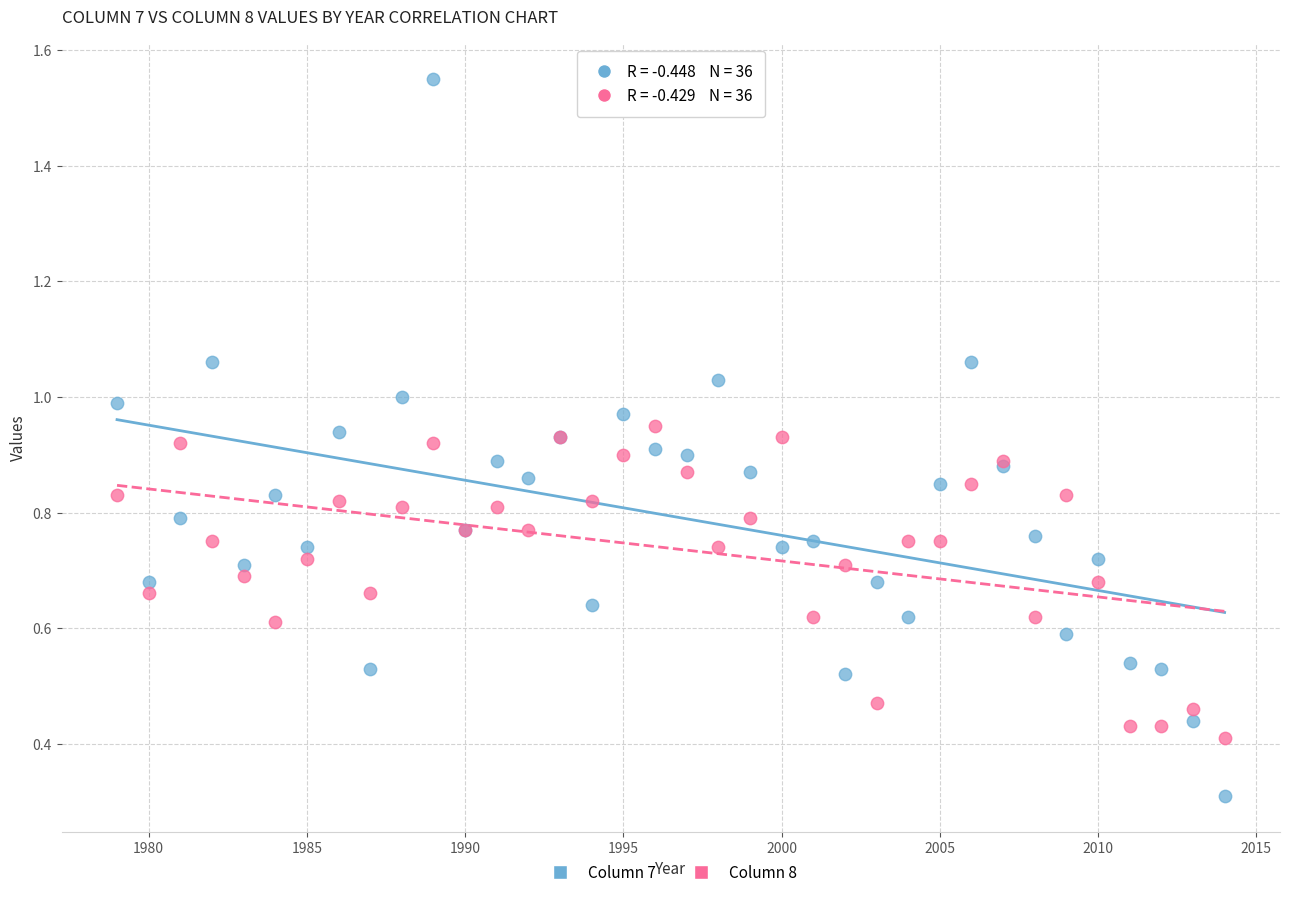

Across all series, what Y value is closest to 0?

0.3